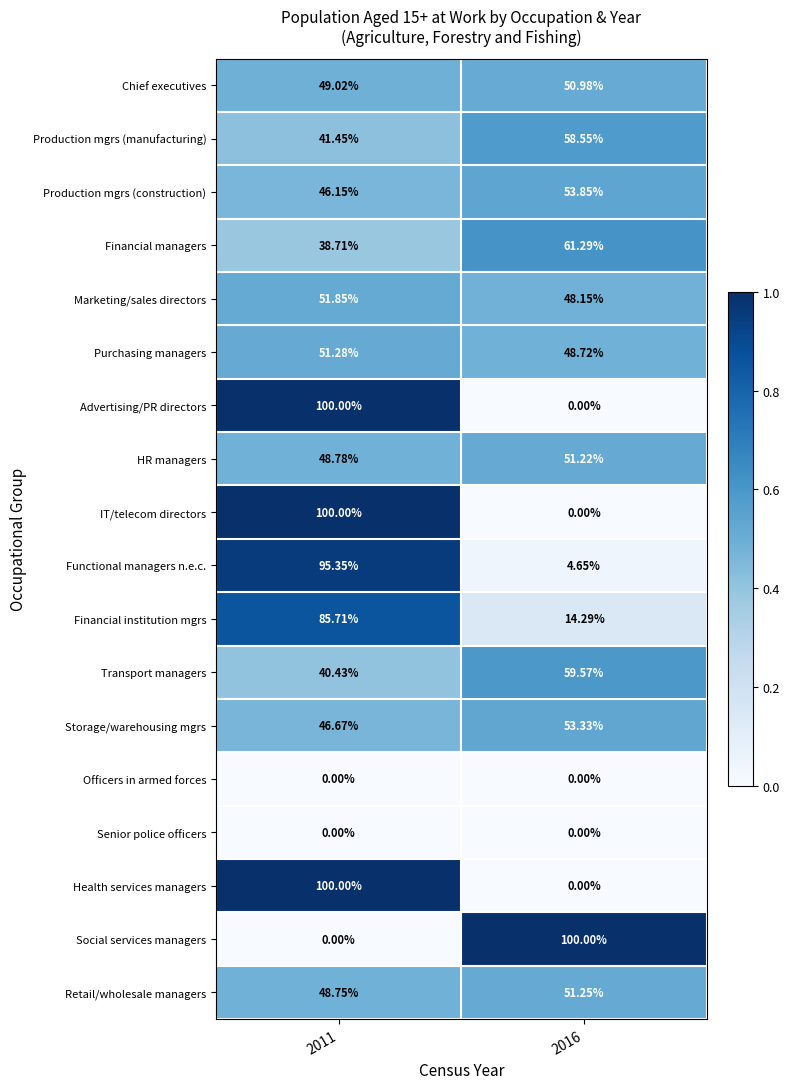

Is the value of IT/telecom directors at 2016 greater than the value of Financial managers at 2016?

No